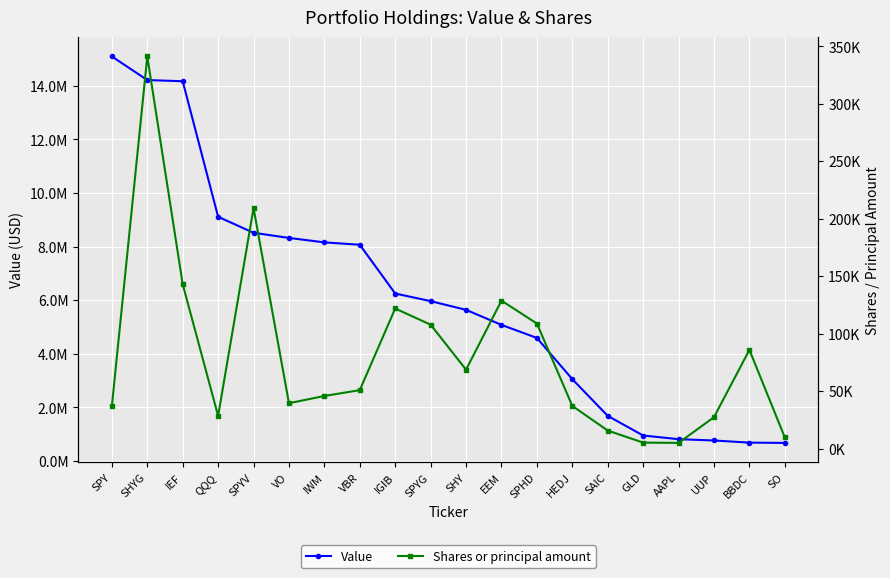

Reading right to left, transcribe all the data shown in this chart.

Value: SO=670890	BBDC=681641	UUP=760995	AAPL=809953	GLD=947064	SAIC=1680137	HEDJ=3050678	SPHD=4589941	EEM=5077634	SHY=5638737	SPYG=5964249	IGIB=6248030	VBR=8069050	IWM=8157784	VO=8323986	SPYV=8517092	QQQ=9112638	IEF=14174702	SHYG=14217755	SPY=15099974
Shares or principal amount: SO=9642	BBDC=85849	UUP=27295	AAPL=4912	GLD=5169	SAIC=15635	HEDJ=37108	SPHD=108741	EEM=128678	SHY=68631	SPYG=107736	IGIB=121841	VBR=50825	IWM=45727	VO=39465	SPYV=209162	QQQ=28394	IEF=143005	SHYG=341117	SPY=36884